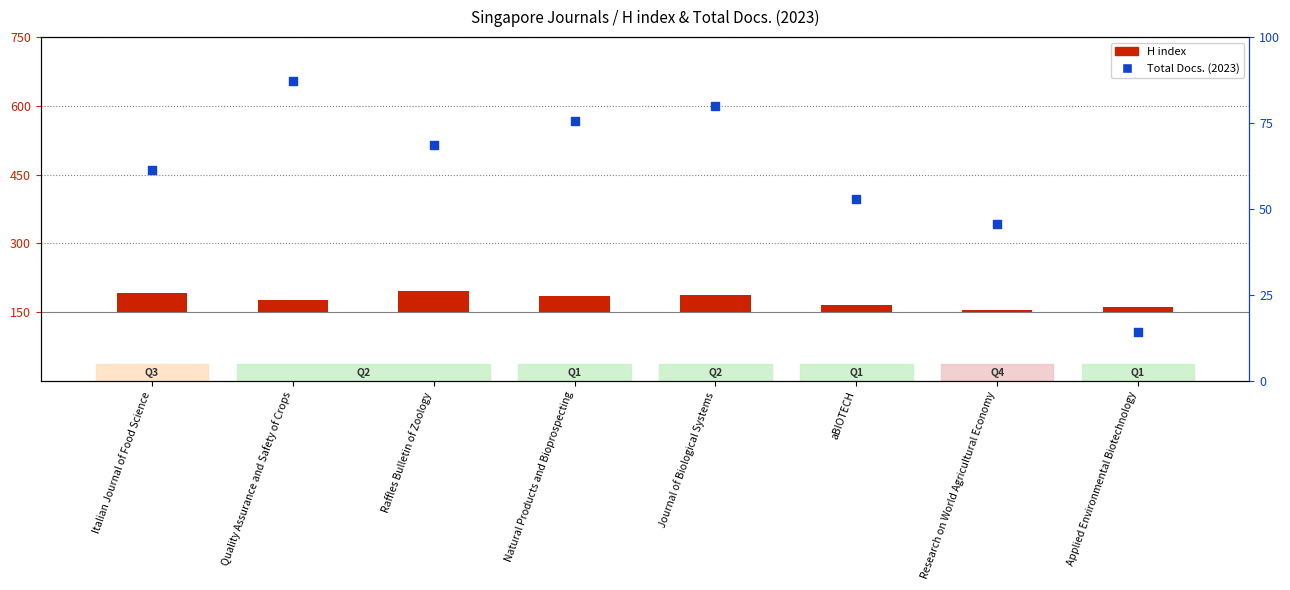

Which series has the largest total across all categories?

Total Docs. (2023)